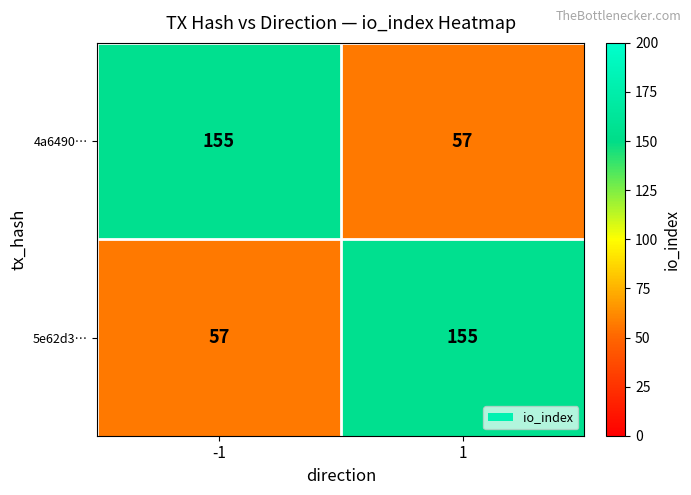

Reading left to right, what are all the values shown in this chart?

4a6490…: -1=155	1=57
5e62d3…: -1=57	1=155